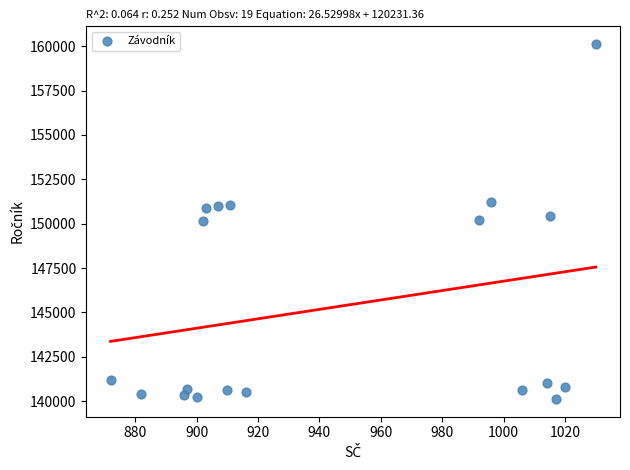

What is the range of Y values (max minus min)?

20005